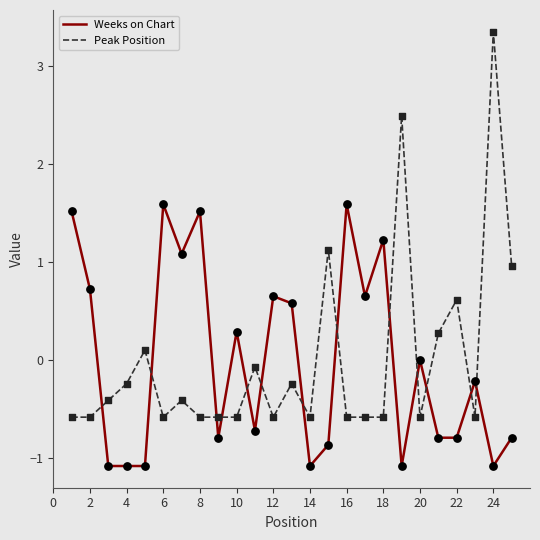

What is the greatest value displayed?

3.4